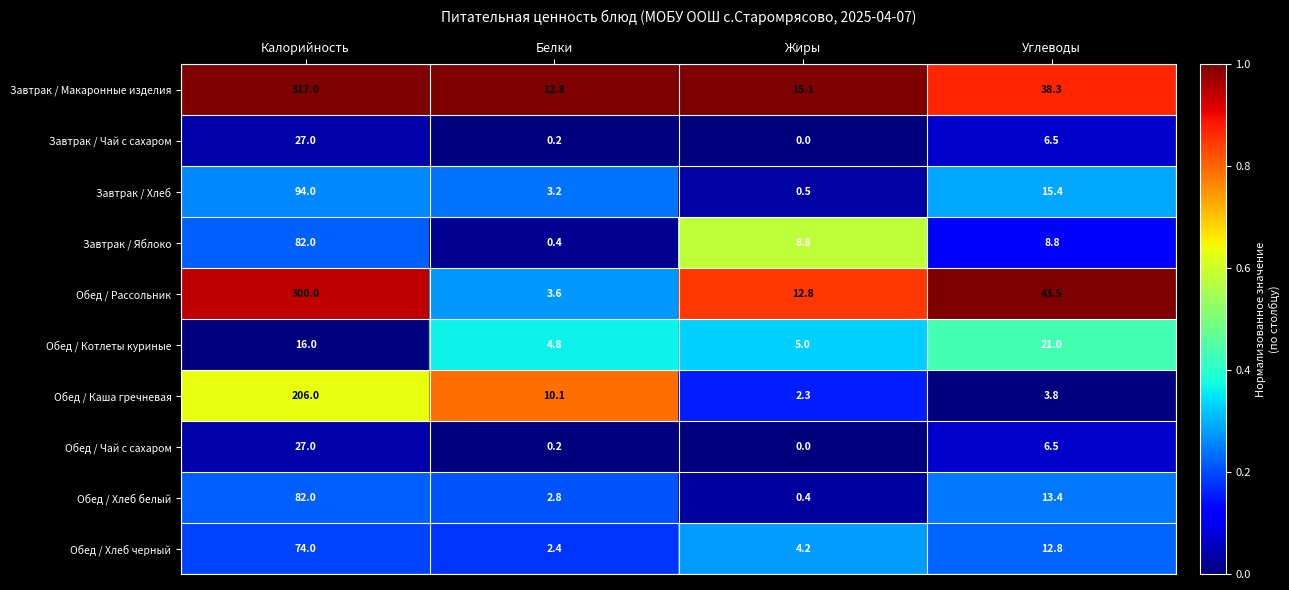

Between Жиры and Углеводы, which series saw the biggest shift?

Обед / Рассольник